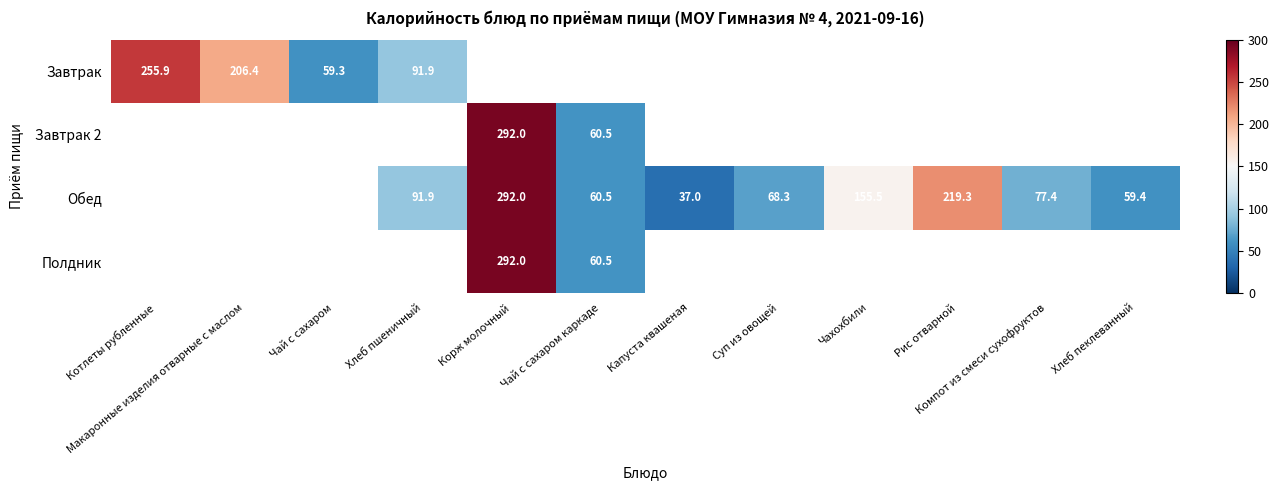

The Обед series shows 59.4 at Хлеб пеклеванный. True or false?

True